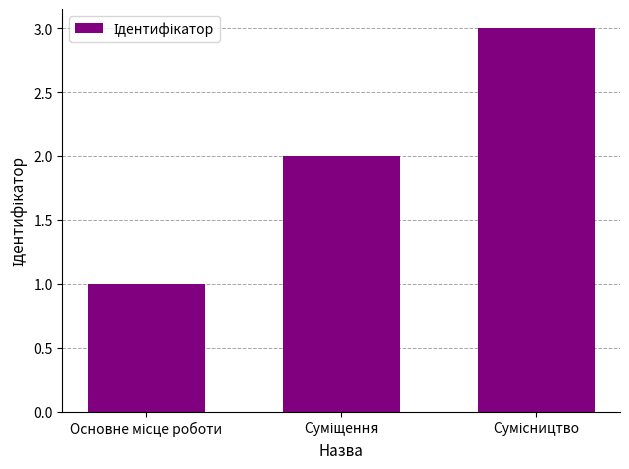

Are the bars horizontal?

No